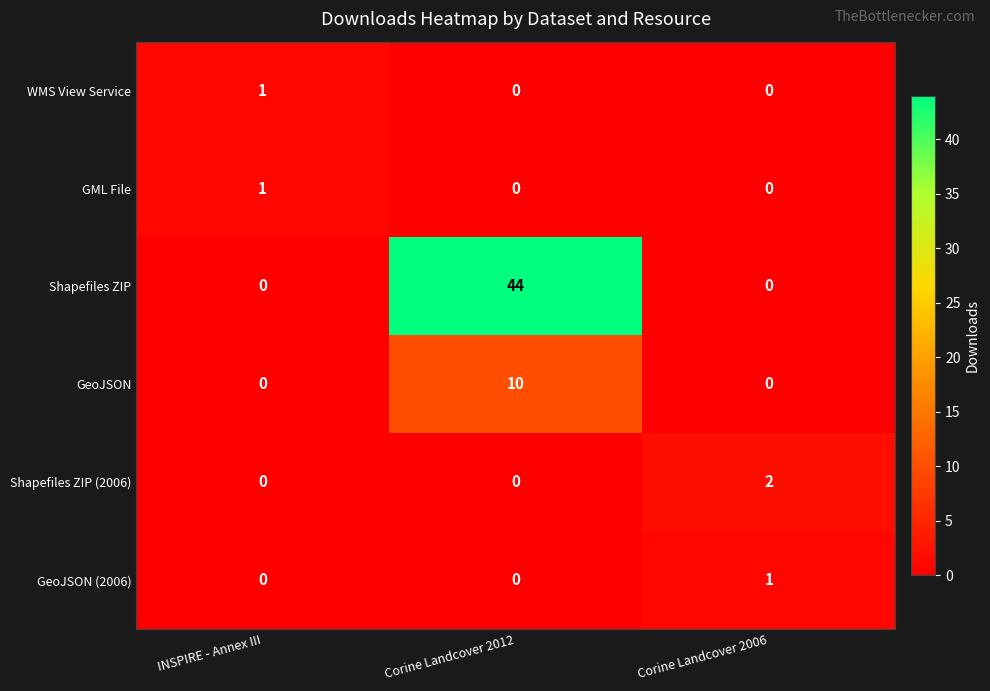

At which category is the sum across all series the highest?

Corine Landcover 2012